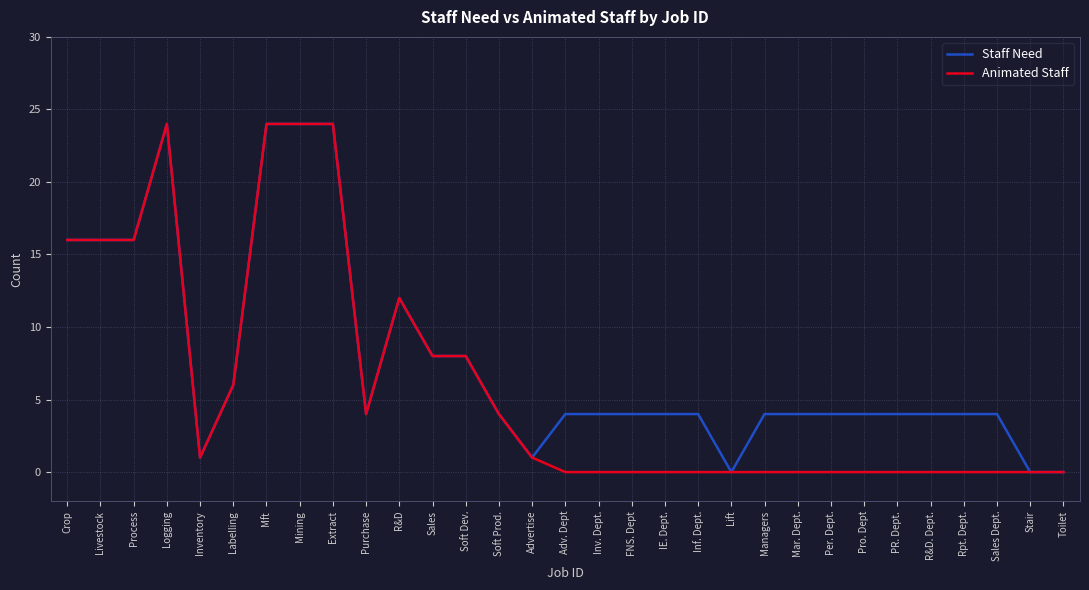

Rank the series at R&D. Dept. from highest to lowest value.

Staff Need, Animated Staff